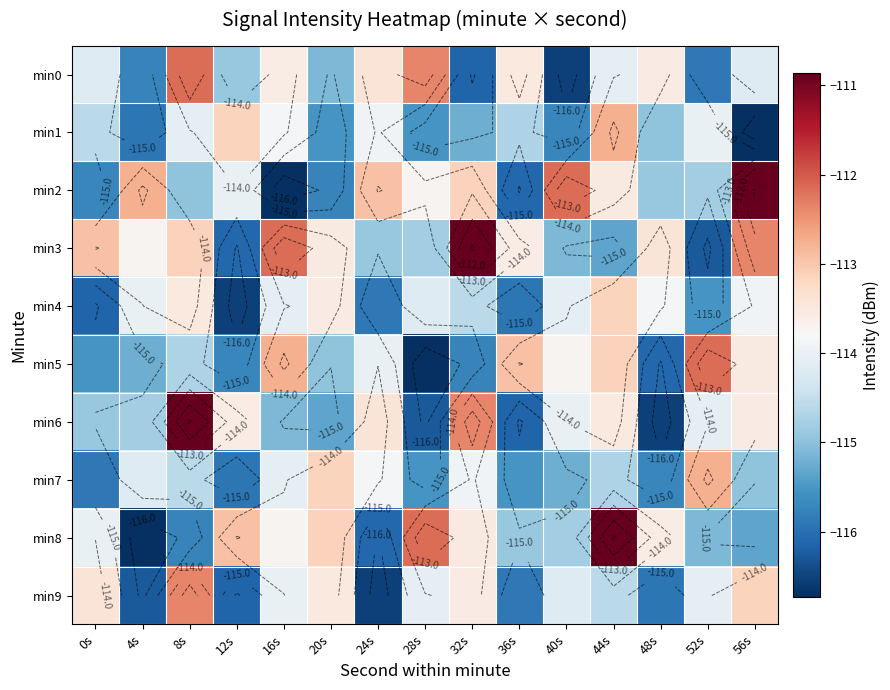

How many data points in min0 are less than -114?

9